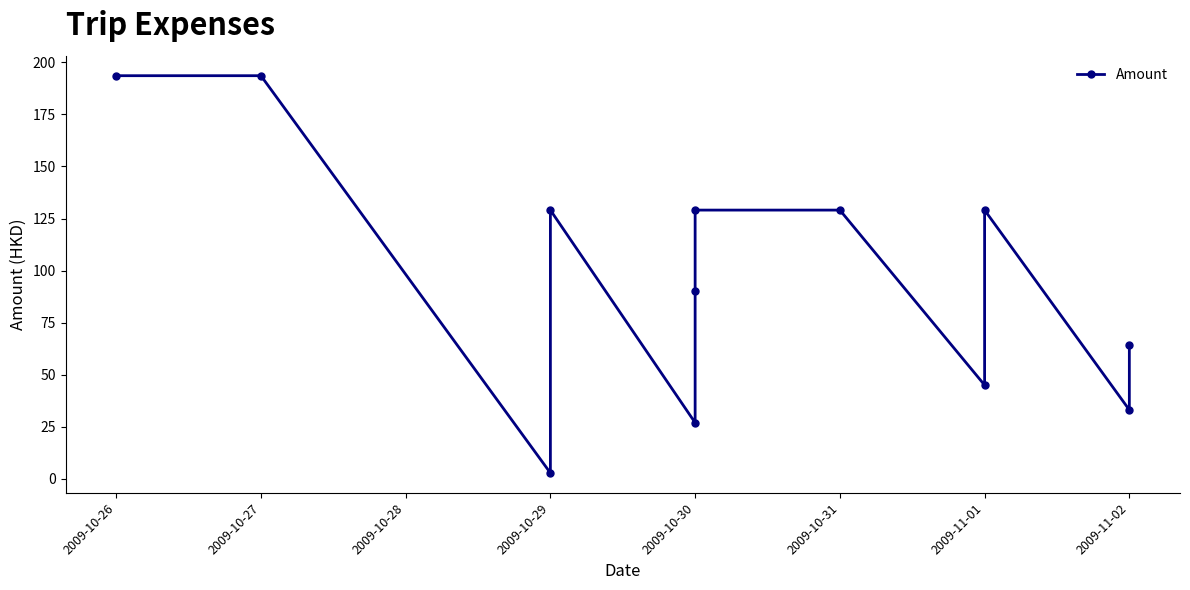

The value at 2009-11-02 is 33.1. True or false?

True